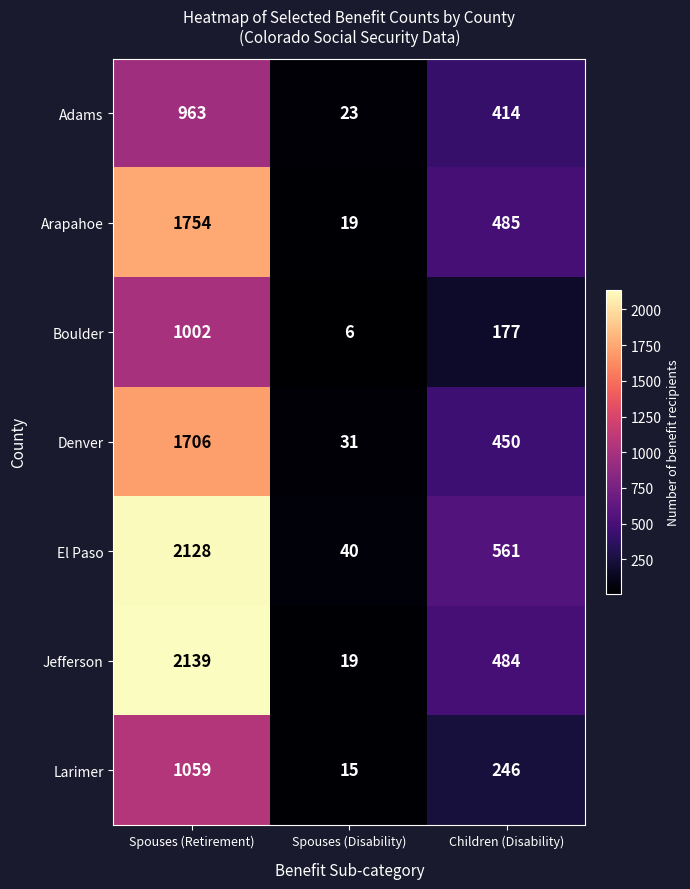

True or false: El Paso has a value of 615 at Spouses (Retirement).

False